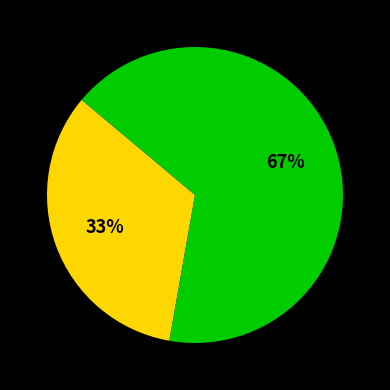

To the nearest percent, what is the average slice percentage?

50%